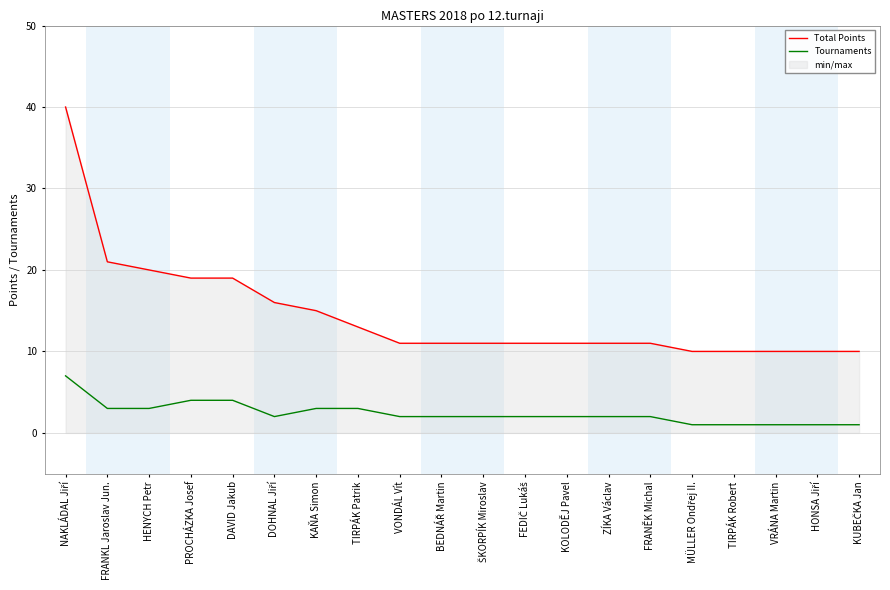

At which category is the sum across all series the highest?

NAKLÁDAL Jiří